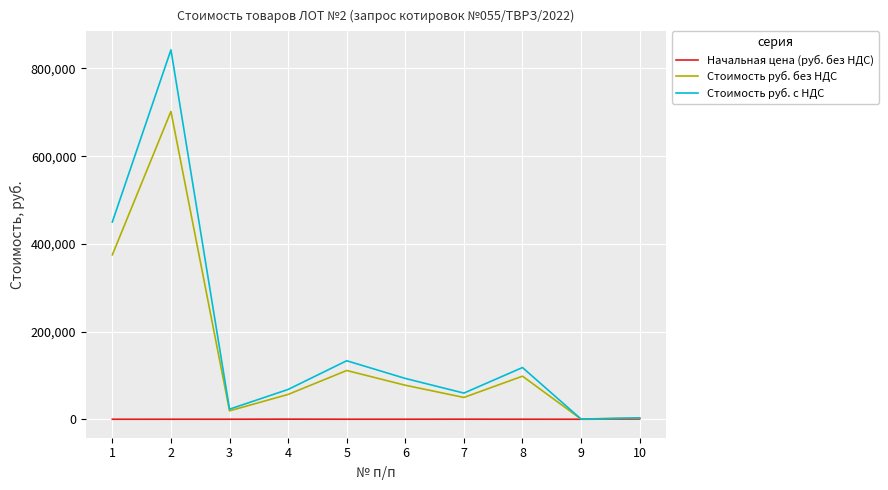

Rank the series by their average value, from highest to lowest.

Стоимость руб. с НДС, Стоимость руб. без НДС, Начальная цена (руб. без НДС)